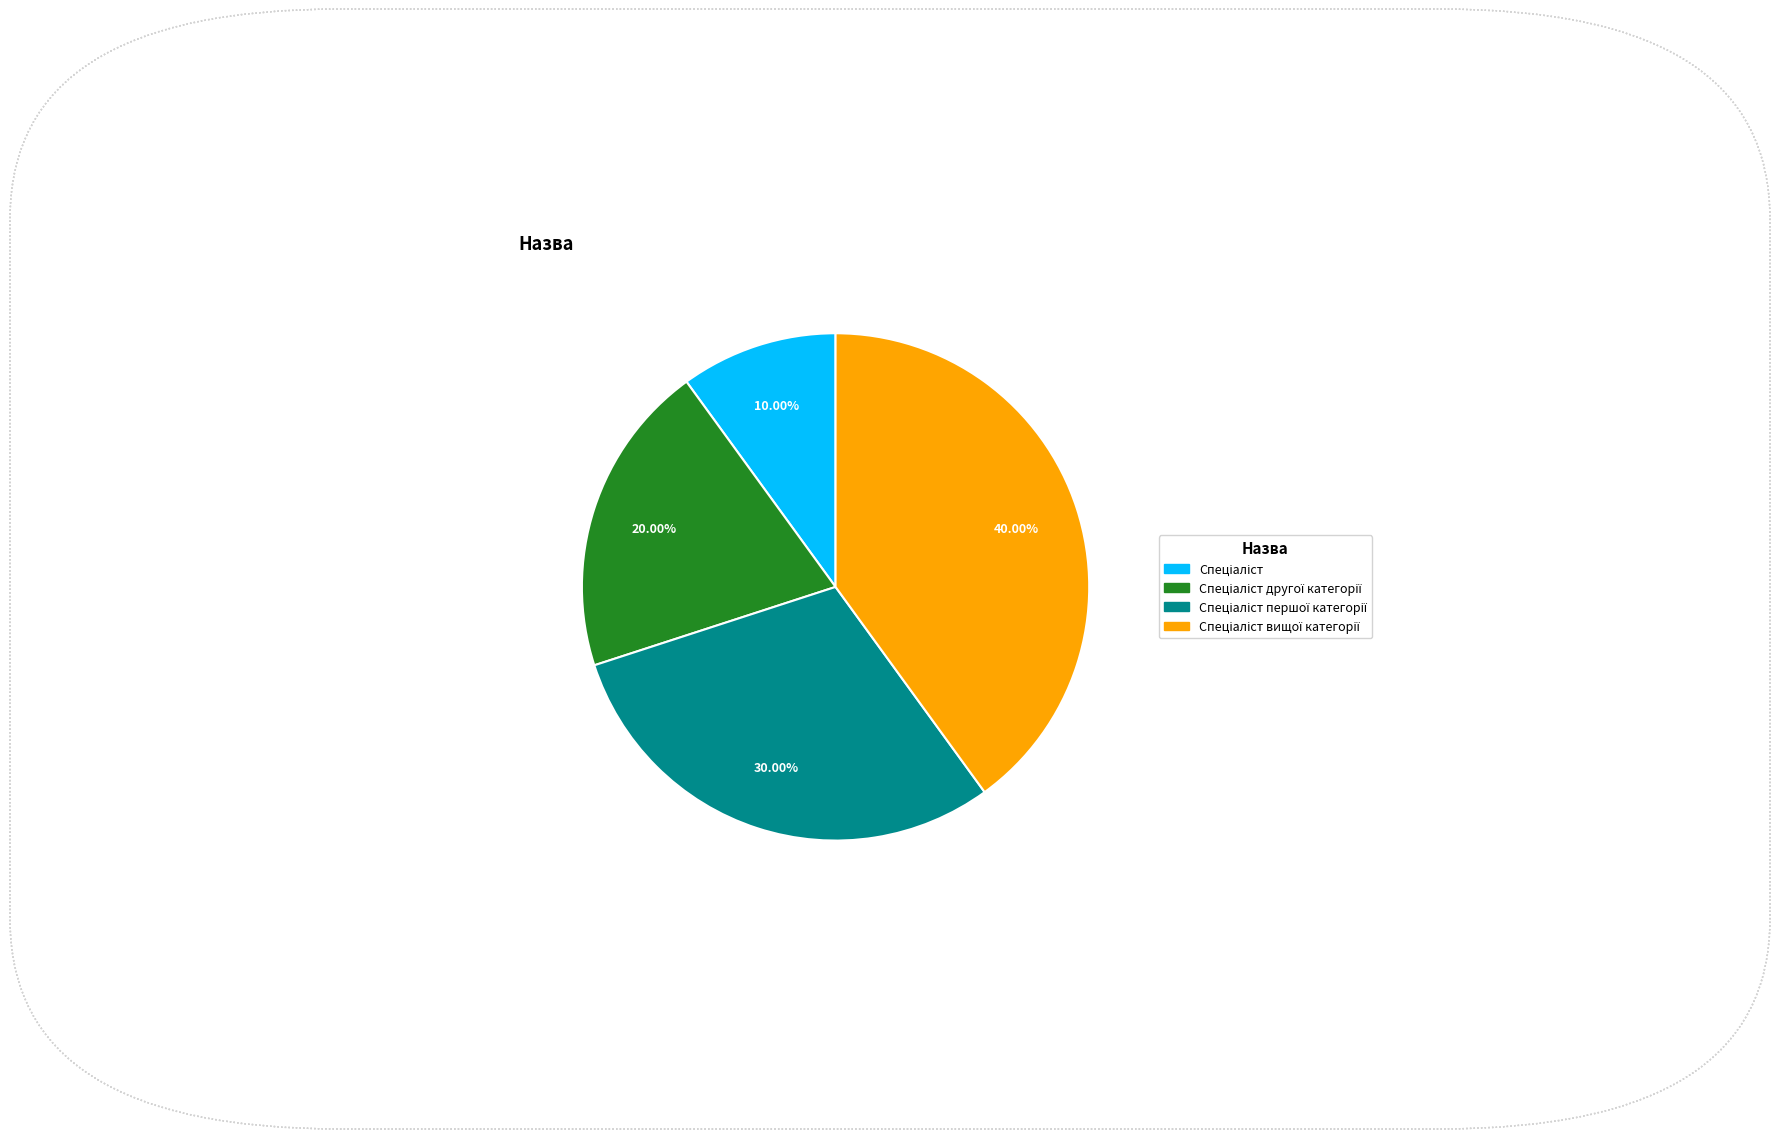

Count the number of slices in the pie.

4